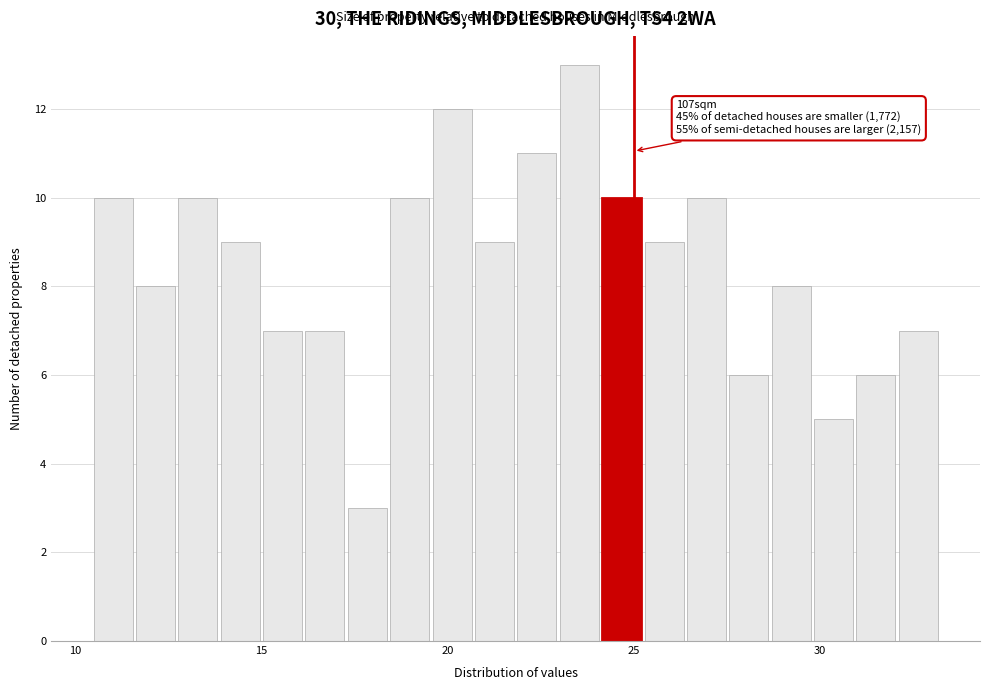

Read against the x-axis, roughly where is the centre of the tallest bar?

23.5